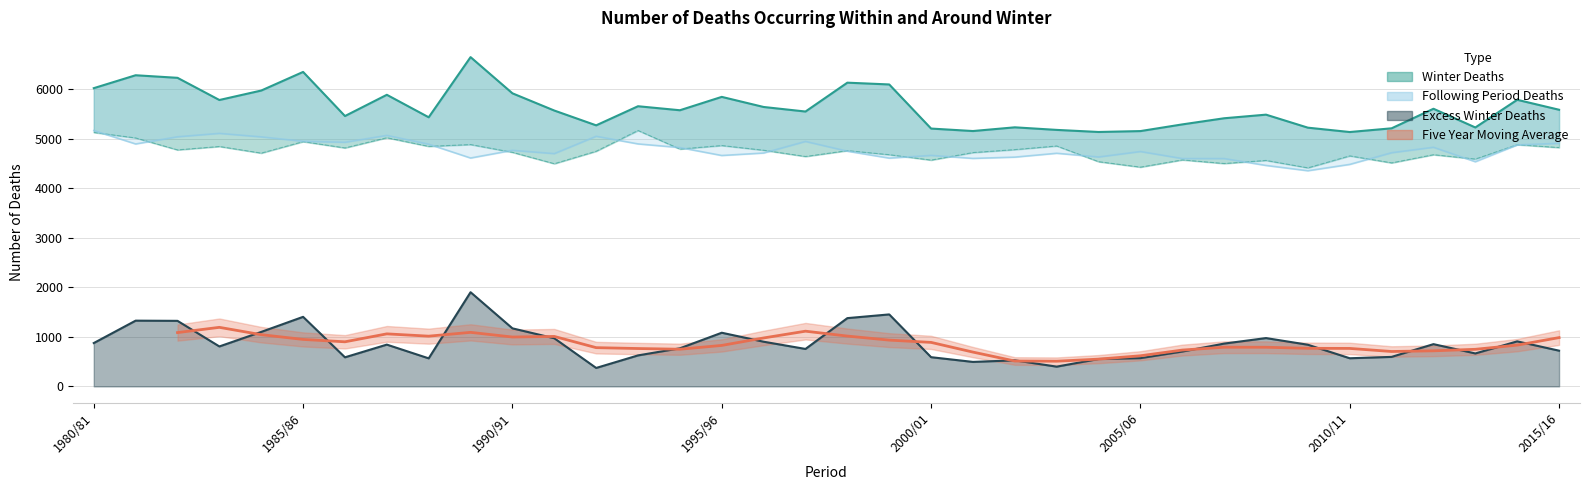

Is the value of Excess Winter Deaths at 2014/15 greater than the value of Following Period Deaths at 1996/97?

No